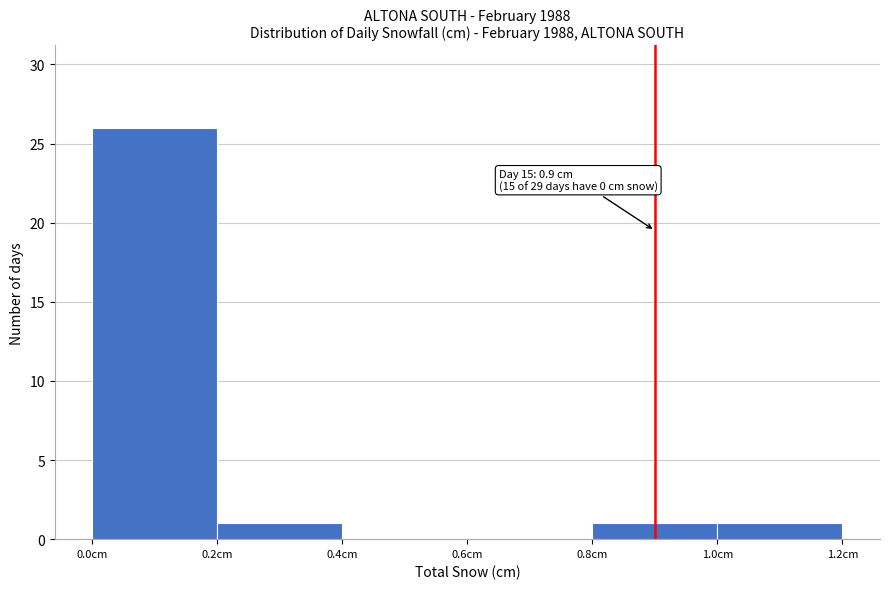

Which range on the x-axis has the tallest bar?

0.0 to 0.2